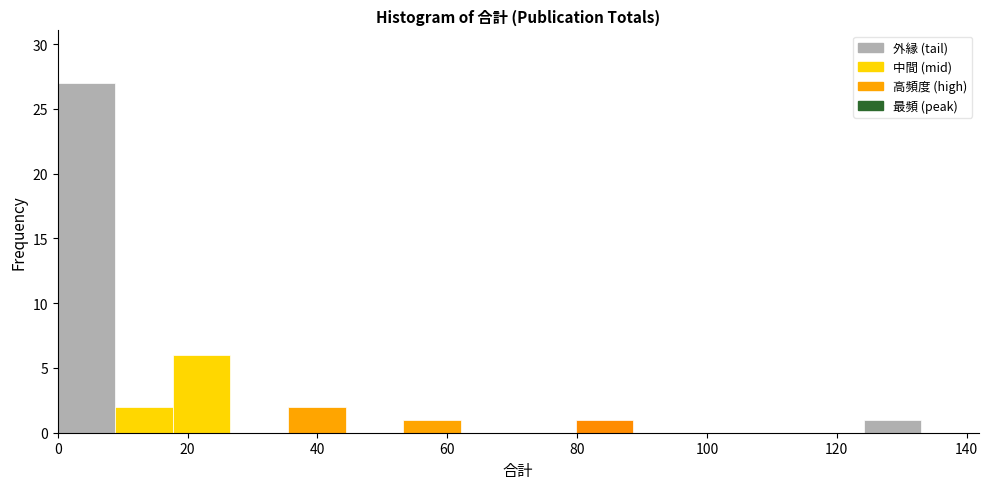

How tall is the bar that spans 18 to 26 on the x-axis? Neither the bar edges nor the heights are printed on the chart, so give them approximately, as read against the axes.

6